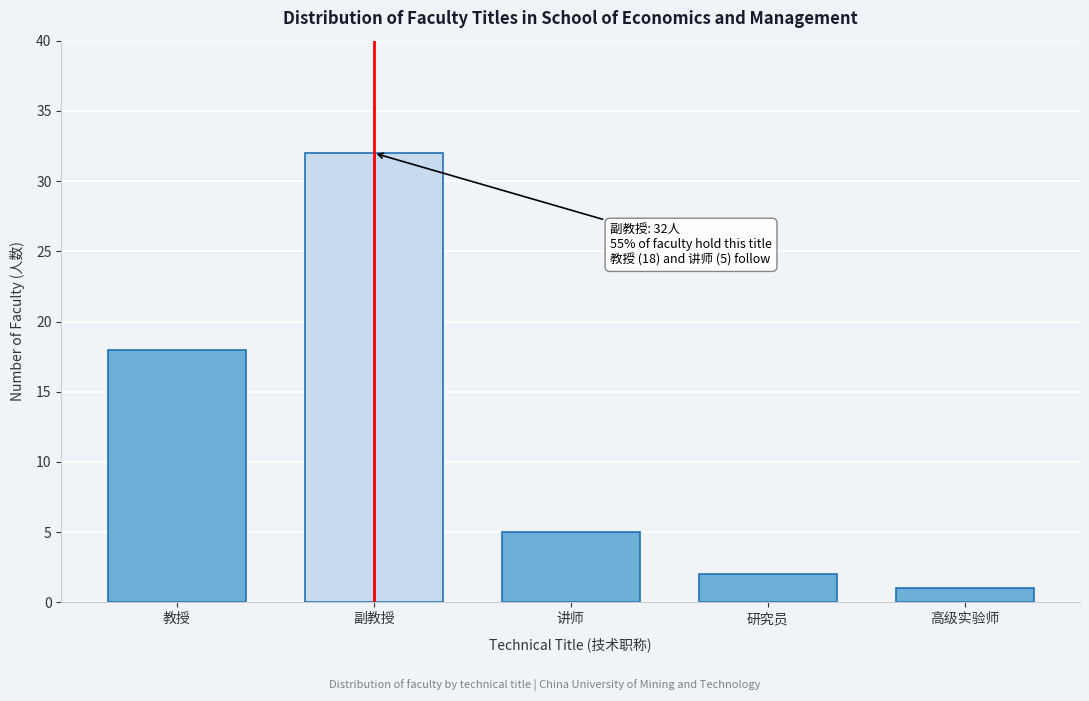

Reading left to right, list all the values displayed in this chart.

教授=18	副教授=32	讲师=5	研究员=2	高级实验师=1